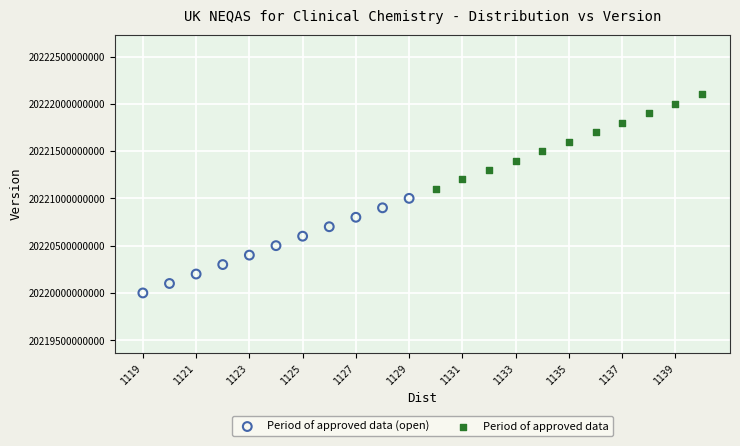

Which series reaches the maximum Y coordinate?

Period of approved data